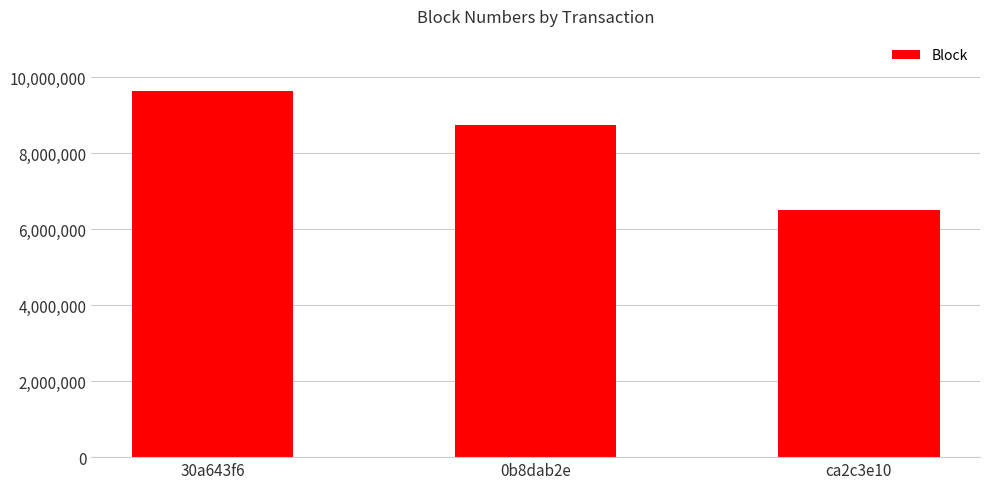

What is the change in value from 30a643f6 to 0b8dab2e?

-898196